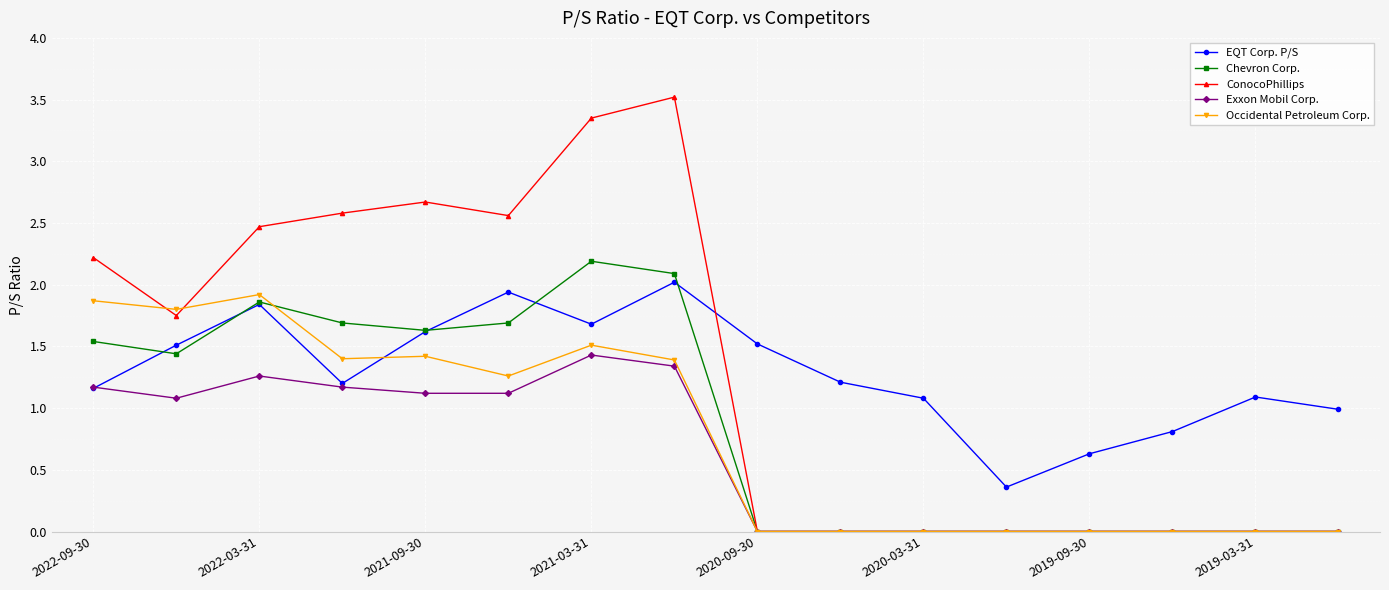

What is the maximum value shown in the chart?

3.5